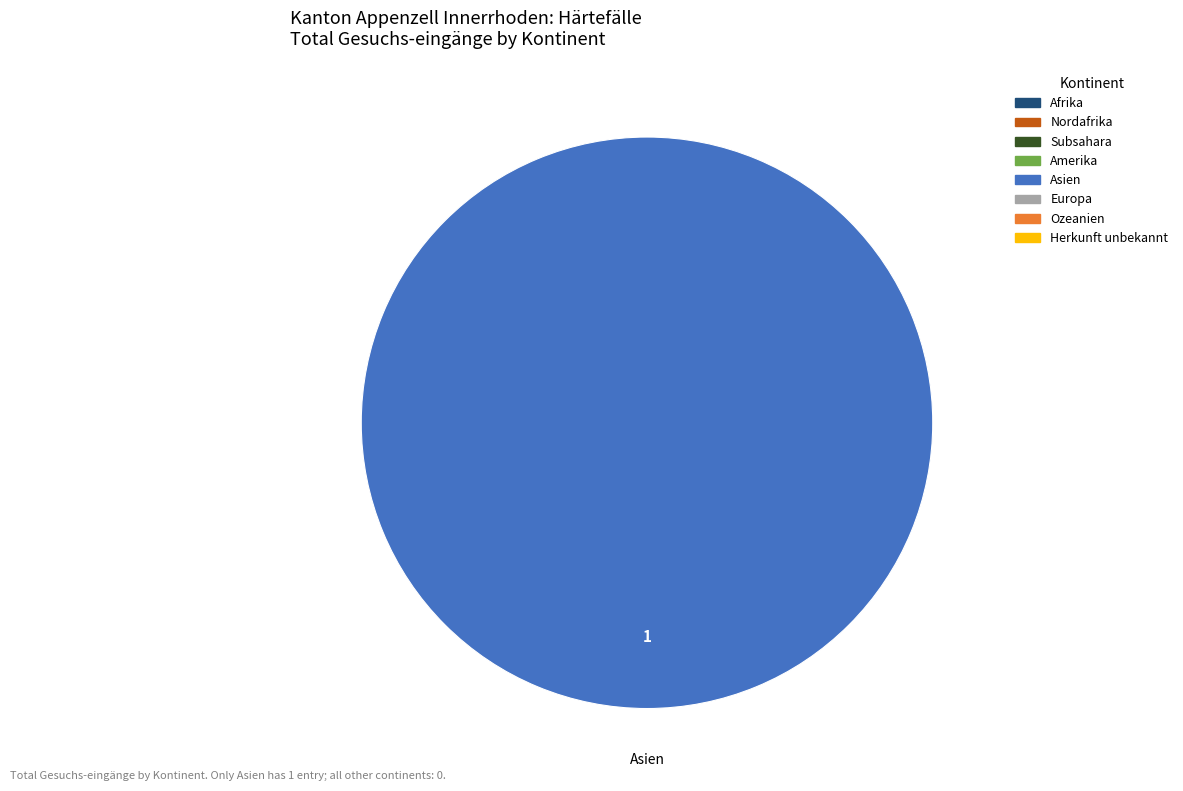

Does any single category account for the majority?

Yes